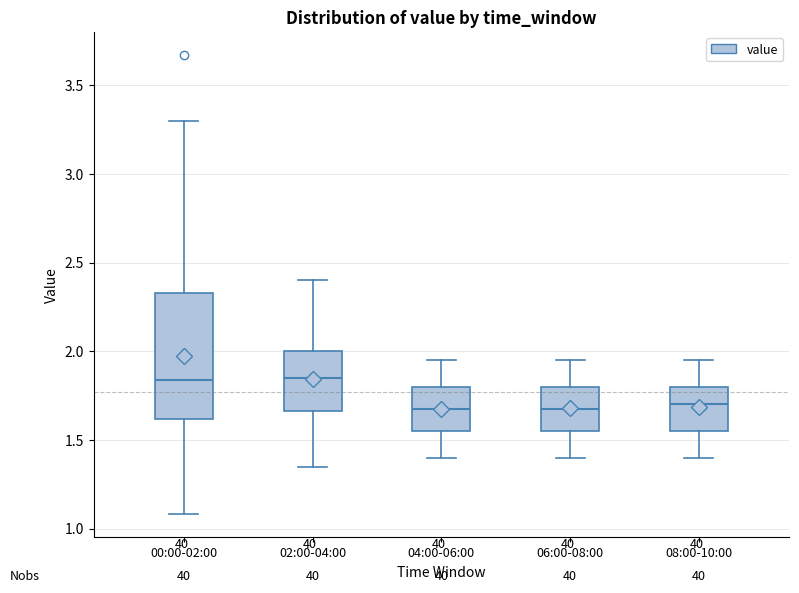

Reading left to right, read every box against the y-axis: the position of its median line, the range the box covers, and the ends of its whiskers. The values are not printed on the chart, so give them approximately, as read against the axis.

00:00-02:00: median 1.85, box 1.60 to 2.35, whiskers 1.10 to 3.30
02:00-04:00: median 1.85, box 1.65 to 2.00, whiskers 1.35 to 2.40
04:00-06:00: median 1.70, box 1.55 to 1.80, whiskers 1.40 to 1.95
06:00-08:00: median 1.70, box 1.55 to 1.80, whiskers 1.40 to 1.95
08:00-10:00: median 1.70, box 1.55 to 1.80, whiskers 1.40 to 1.95